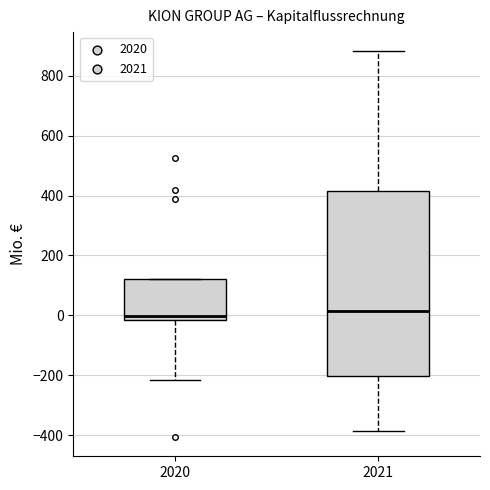

Reading left to right, transcribe this box plot: for each box, give where its median line is, the range the box spans, and where its two whiskers end, as read against the y-axis. The values are not printed on the chart, so give them approximately, as read against the axis.

2020: median 0, box -20 to 120, whiskers -220 to 120
2021: median 20, box -200 to 420, whiskers -380 to 880